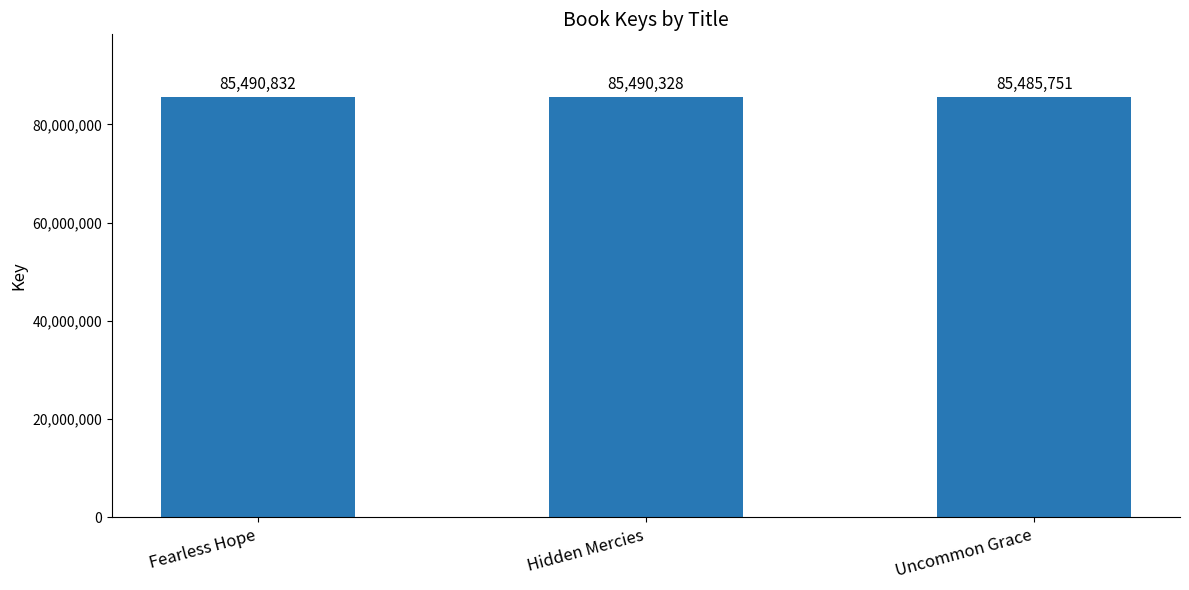

What is the label of the 2nd bar from the right?

Hidden Mercies